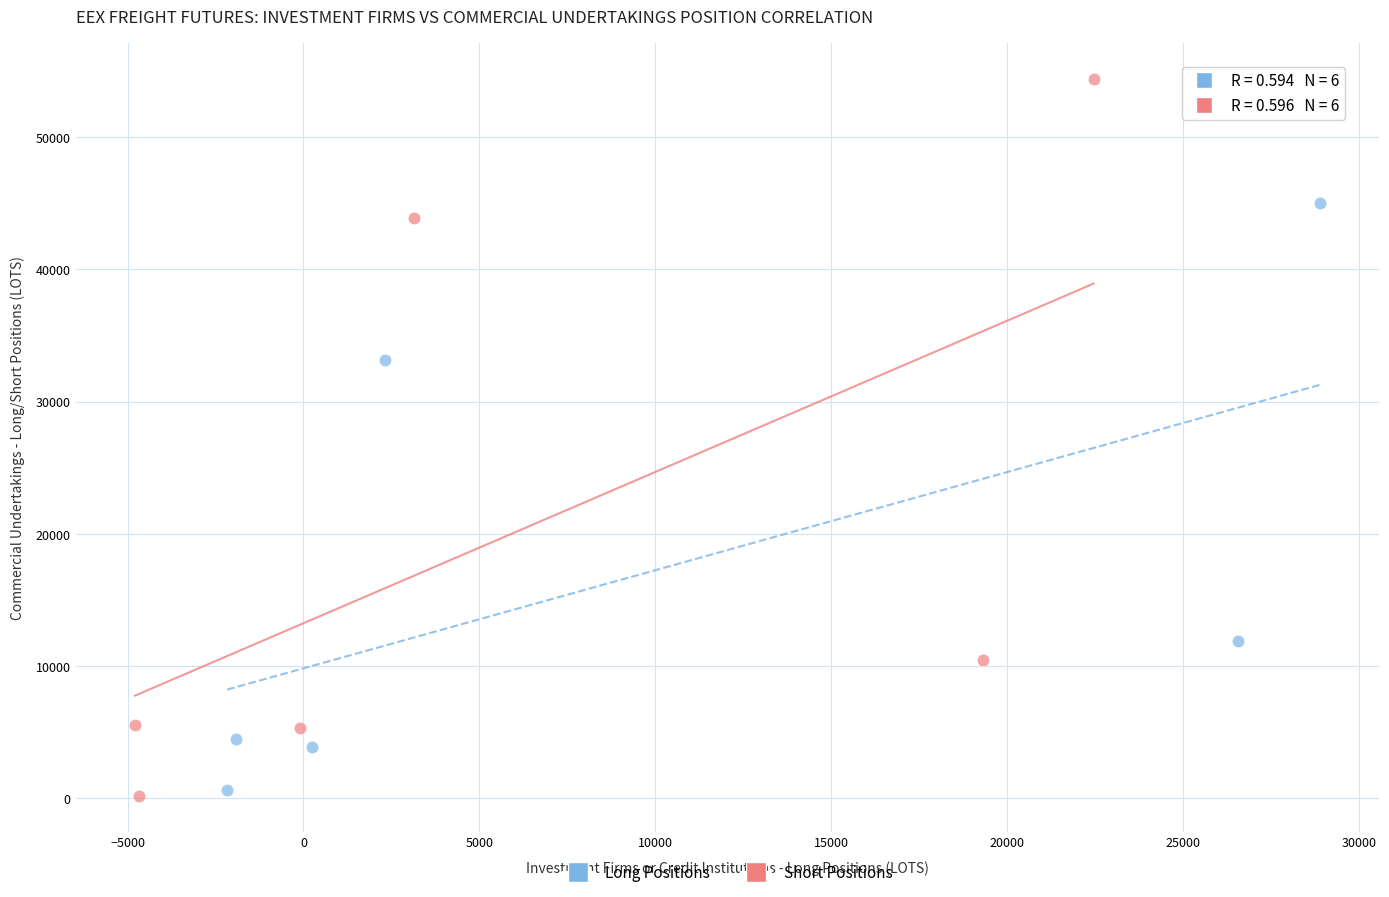

Which series reaches the maximum Y coordinate?

Short Positions